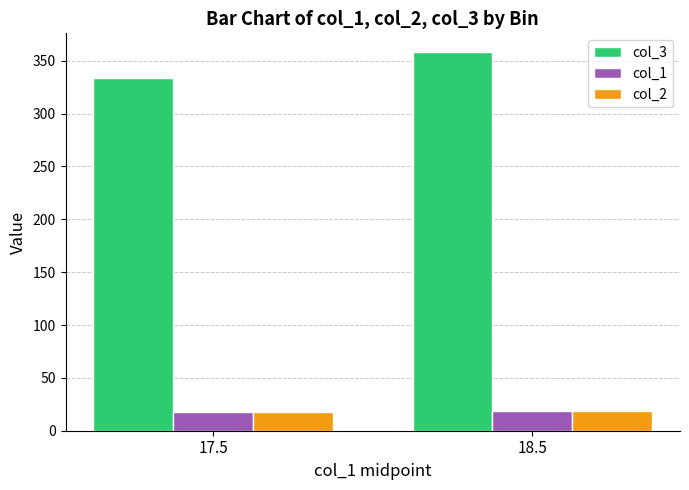

Rank the categories by col_3 value from lowest to highest.

17.5, 18.5